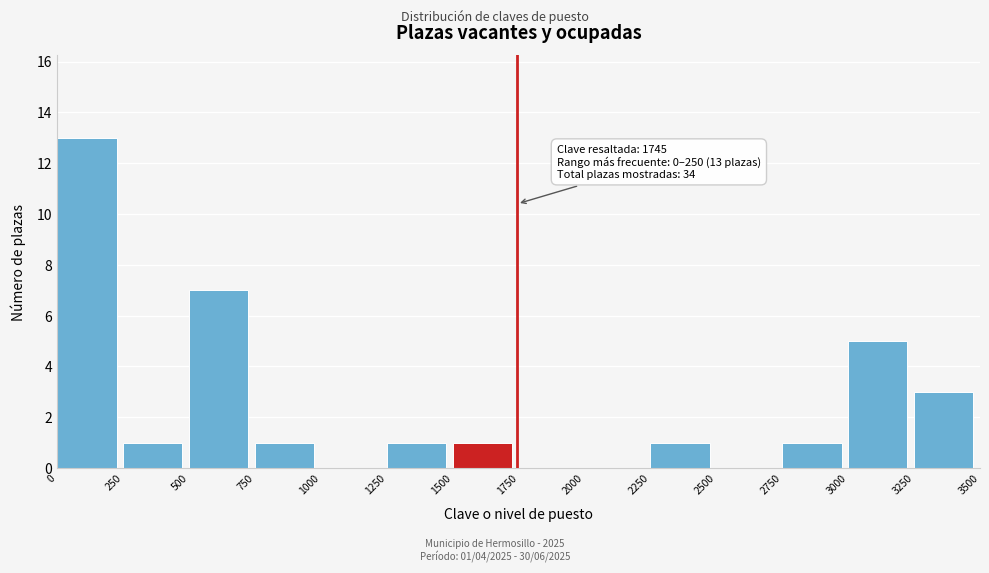

Which range on the x-axis has the tallest bar?

0 to 250